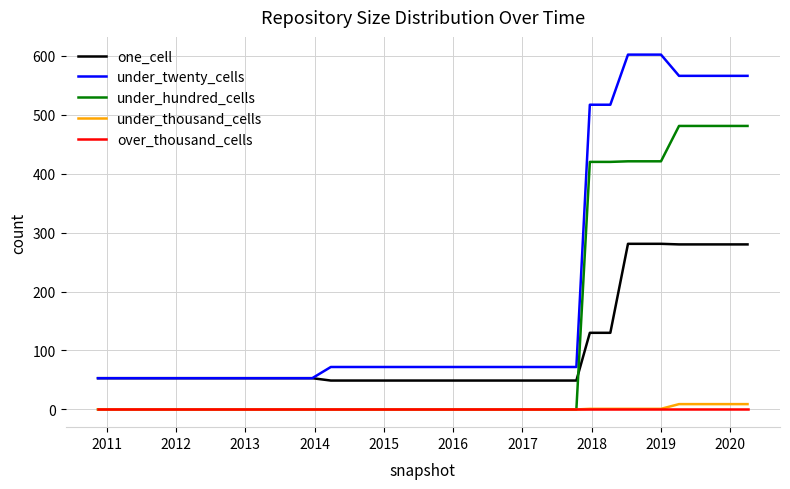

Which series has the largest range (max minus min)?

under_twenty_cells